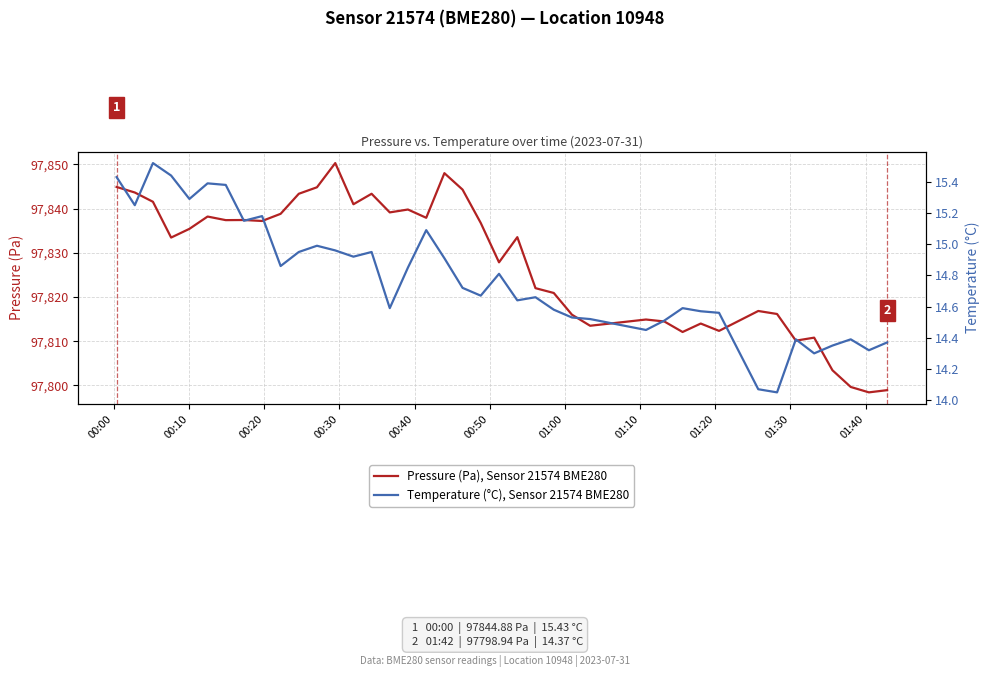

What is the lowest value of the Pressure (Pa), Sensor 21574 BME280 series?

97798.4